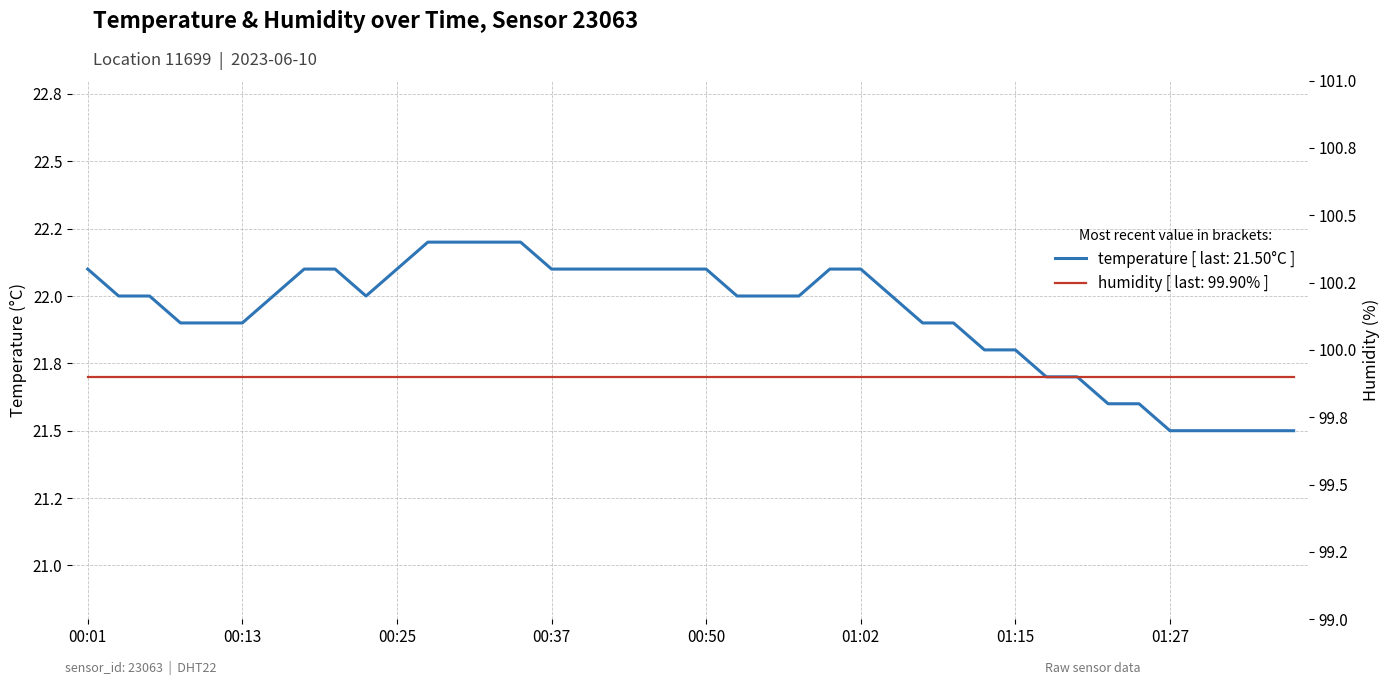

Which label corresponds to the smallest value in the chart?

01:27